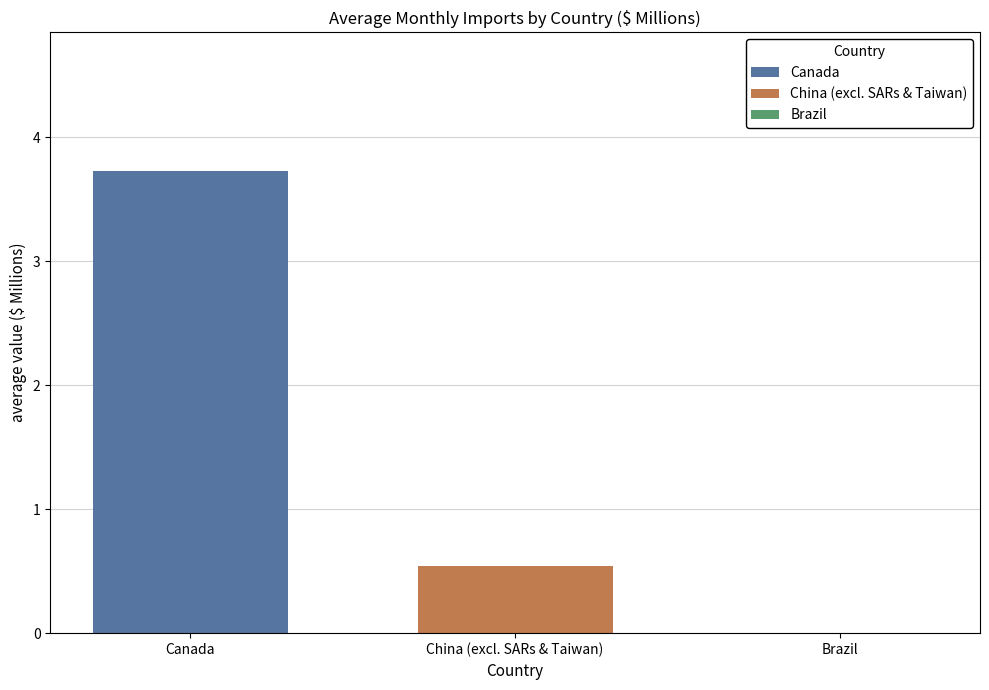

Are the bars grouped side by side (vs. stacked)?

Yes